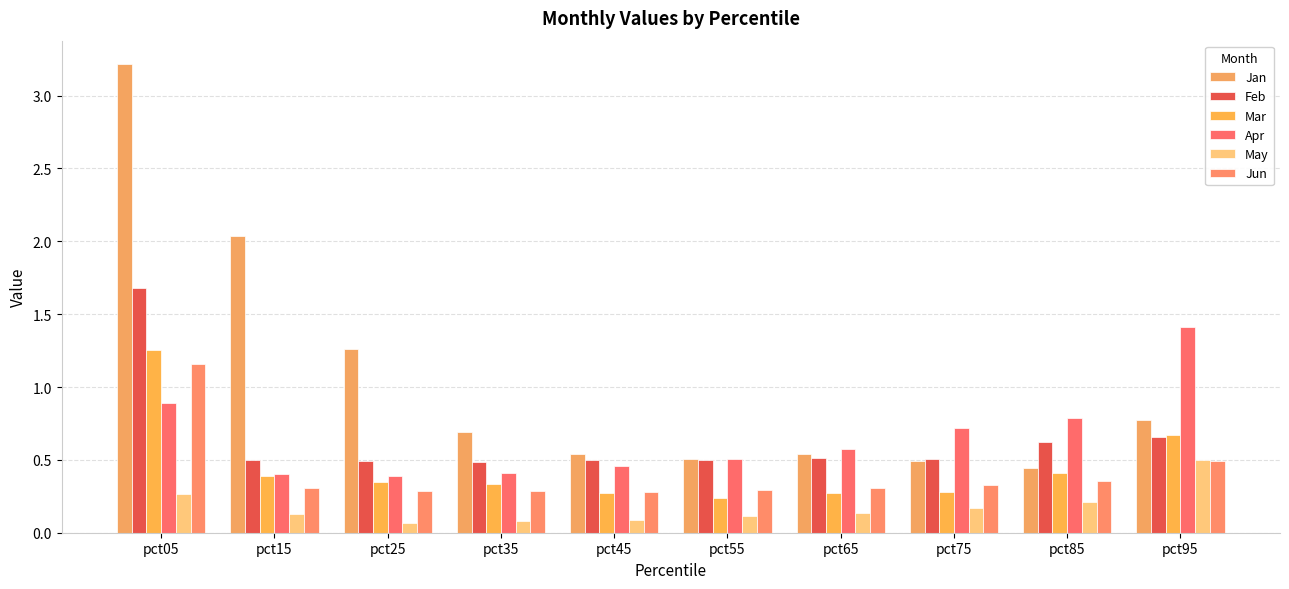

Between pct55 and pct85, which series saw the biggest shift?

Apr